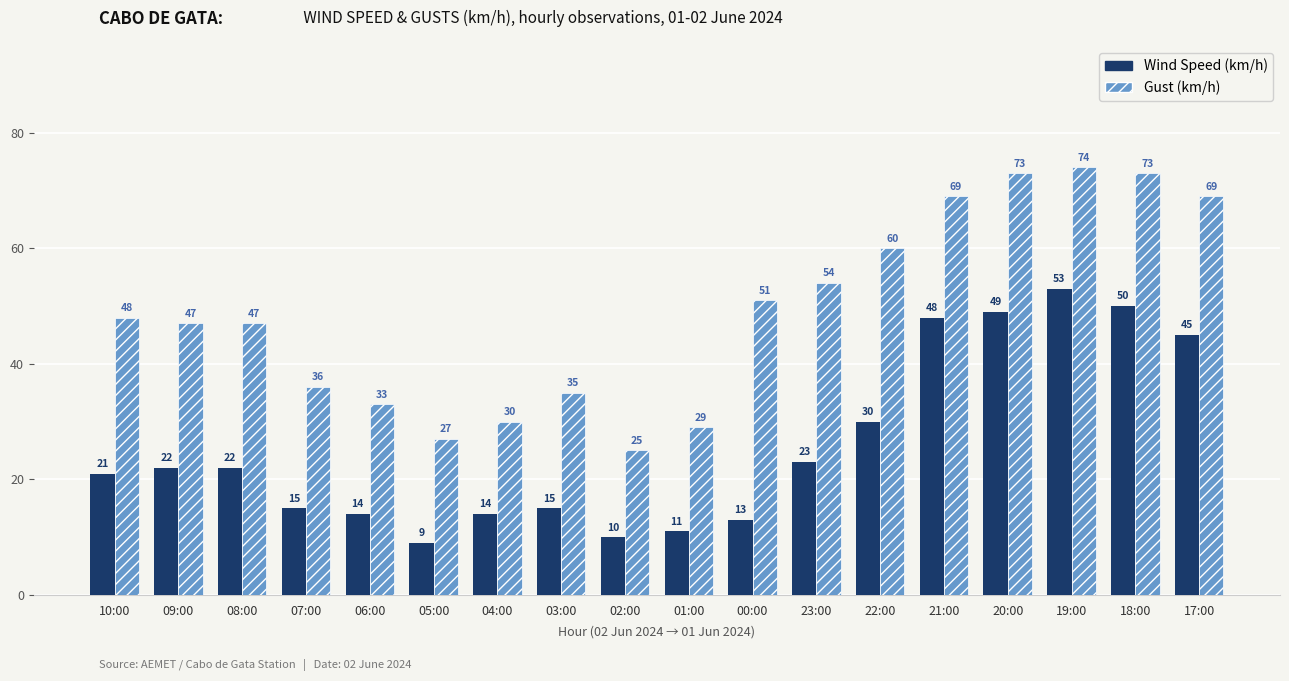

What is the minimum value shown in the chart?

9